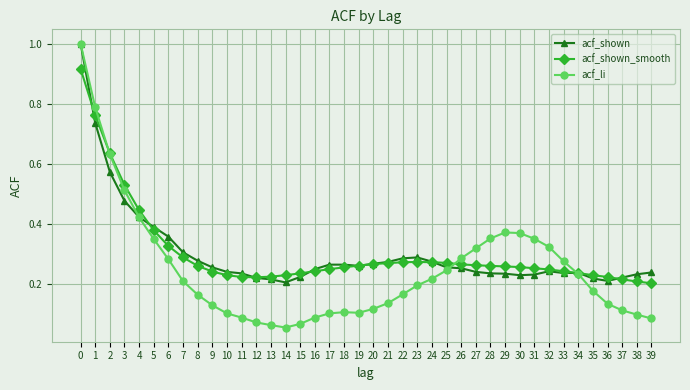

What is the maximum value for acf_li?

1.0